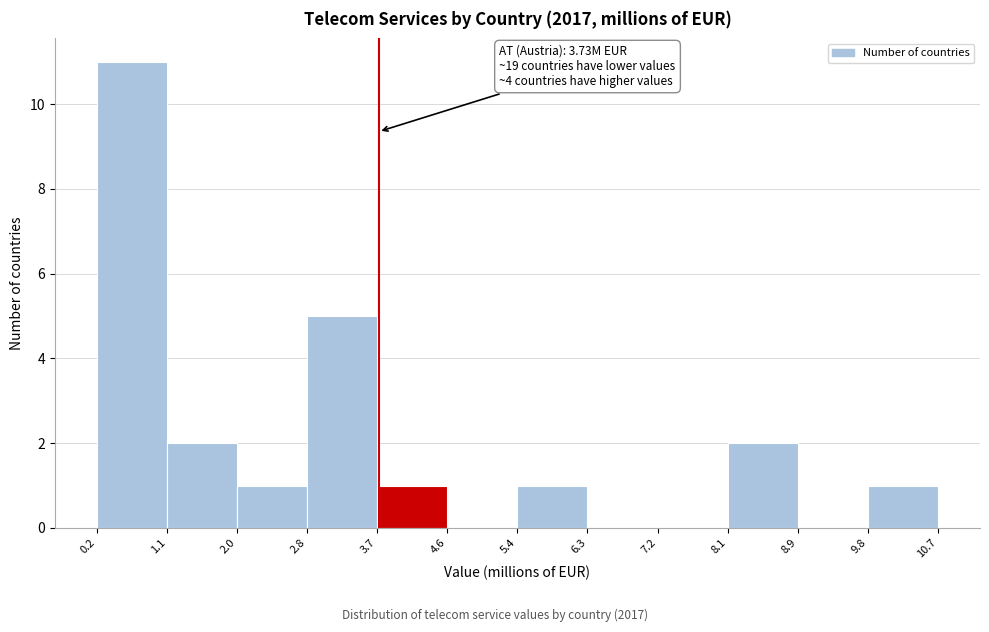

Which range on the x-axis has the tallest bar?

0.2 to 1.1